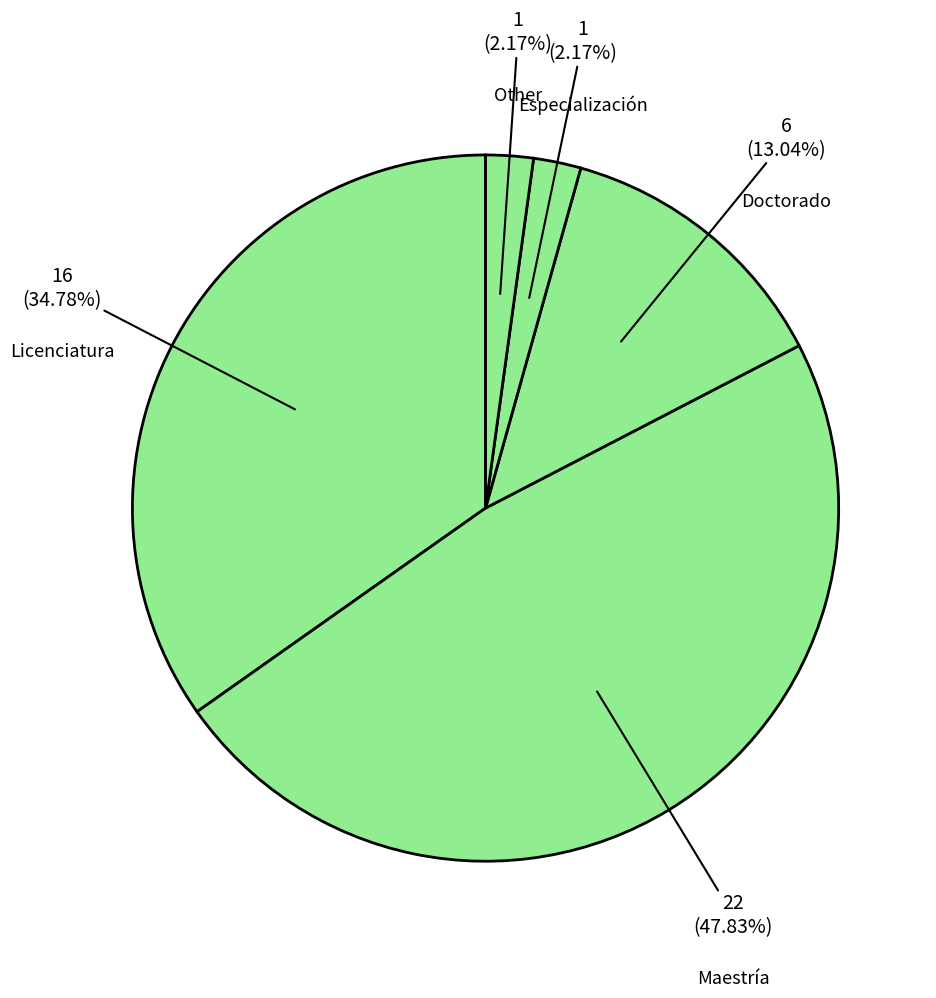

How many slices are in this pie chart?

5